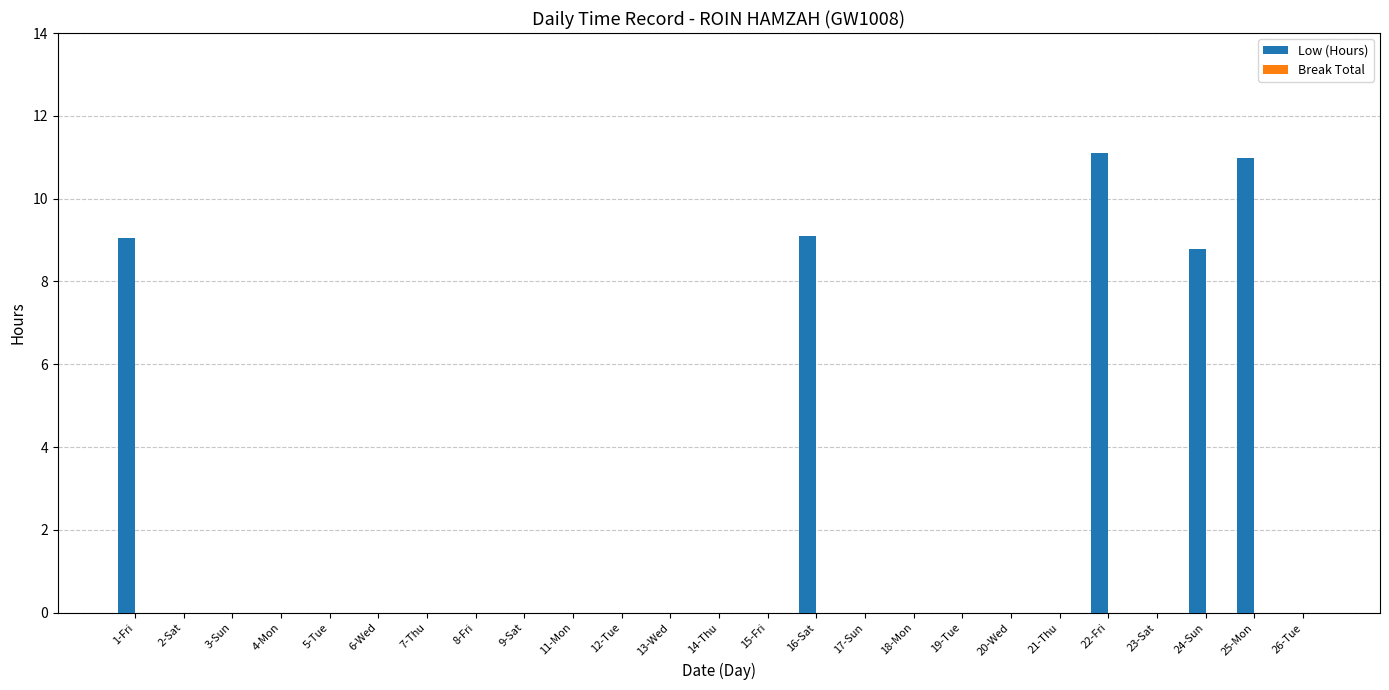

Between 5-Tue and 24-Sun, which is larger?

24-Sun